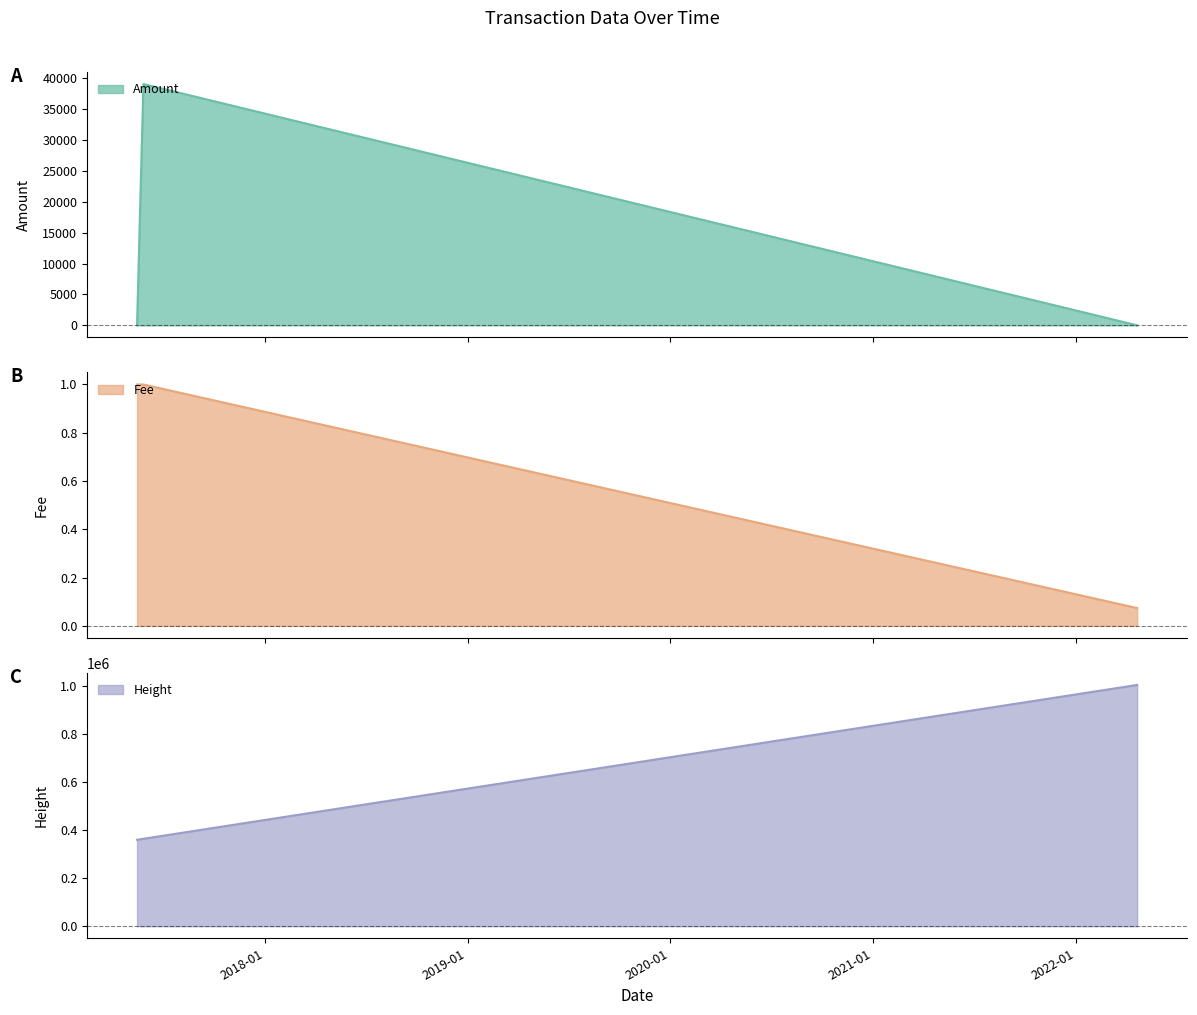

Is it true that Amount equals -11905.8 at 2017-05-15 17:42:33?

False